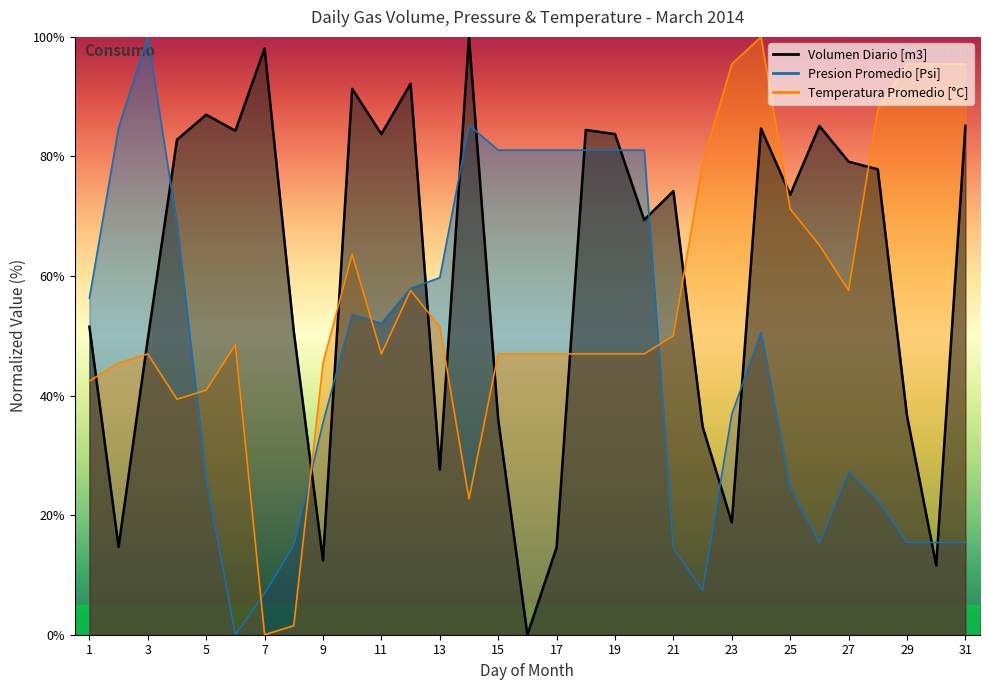

Reading right to left, extract all data points from this chart.

Volumen Diario [m3]: 31=85.1	30=11.6	29=36.6	28=77.8	27=79.1	26=85.1	25=73.6	24=84.7	23=18.8	22=34.8	21=74.2	20=69.4	19=83.7	18=84.4	17=14.6	16=0.0	15=36.0	14=100.0	13=27.6	12=92.2	11=83.7	10=91.3	9=12.4	8=50.7	7=98.1	6=84.3	5=87.0	4=82.8	3=49.4	2=14.7	1=51.5
Presion Promedio [Psi]: 31=15.4	30=15.4	29=15.4	28=22.5	27=27.3	26=15.4	25=24.7	24=50.6	23=36.9	22=7.4	21=14.5	20=81.1	19=81.1	18=81.1	17=81.1	16=81.1	15=81.1	14=85.2	13=59.7	12=57.9	11=52.1	10=53.6	9=35.5	8=14.9	7=6.9	6=0.0	5=26.1	4=68.6	3=100.0	2=84.8	1=56.3
Temperatura Promedio [°C]: 31=95.5	30=95.5	29=95.5	28=87.9	27=57.6	26=65.2	25=71.2	24=100.0	23=95.5	22=78.8	21=50.0	20=47.0	19=47.0	18=47.0	17=47.0	16=47.0	15=47.0	14=22.7	13=51.5	12=57.6	11=47.0	10=63.6	9=45.5	8=1.5	7=0.0	6=48.5	5=40.9	4=39.4	3=47.0	2=45.5	1=42.4